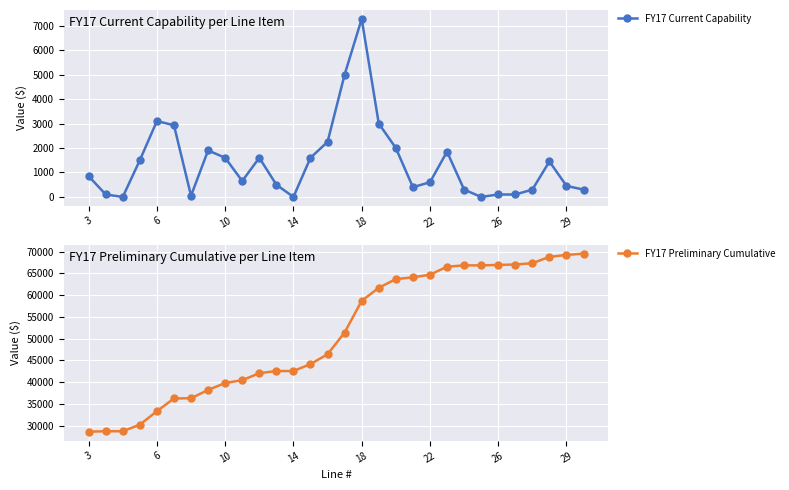

Is this an area chart (filled region under the line)?

No